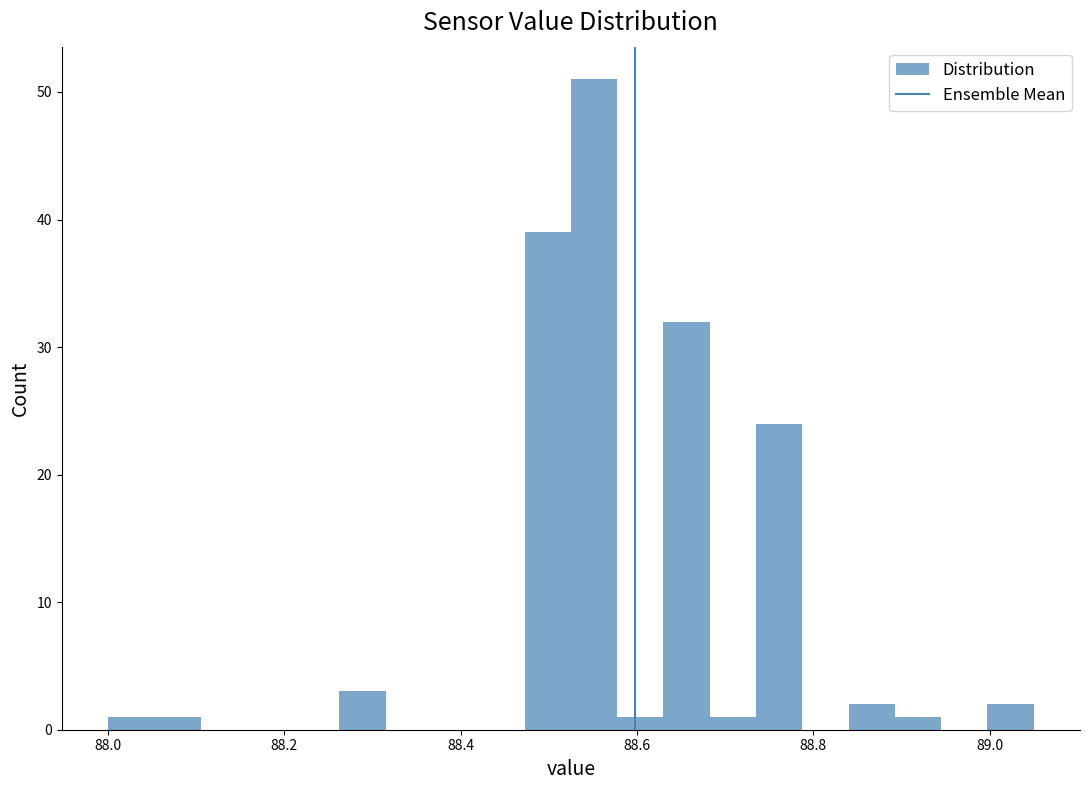

Around what value on the x-axis is the tallest bar? Give the approximate position of its centre, as read against the axis.

88.56